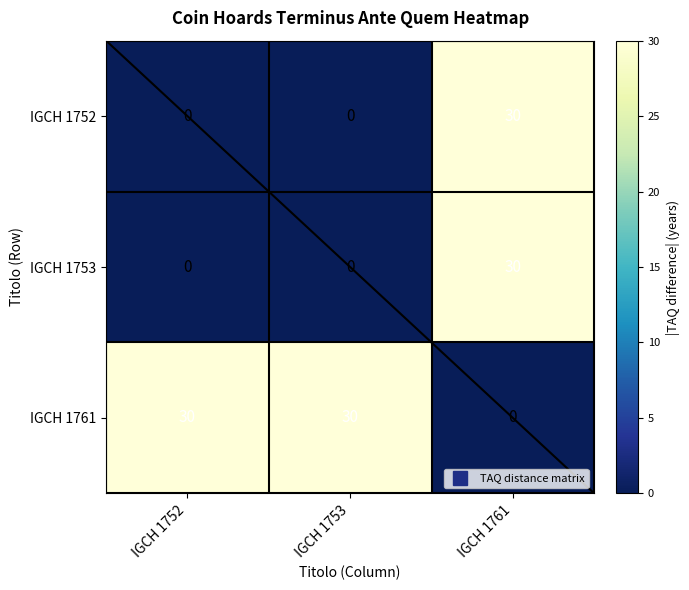

What is the spread (max minus min) of values at IGCH 1753?

30